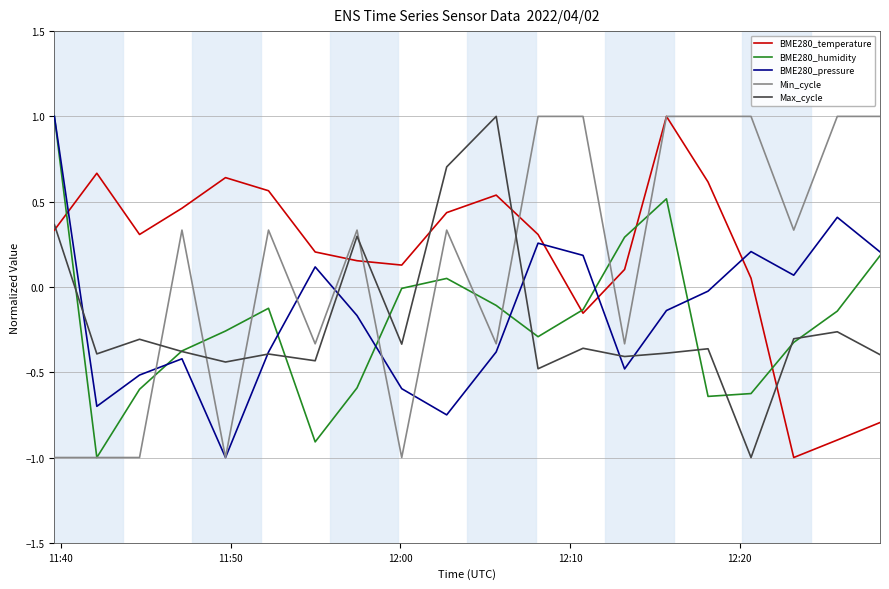

What is the minimum value for BME280_pressure?

-1.0